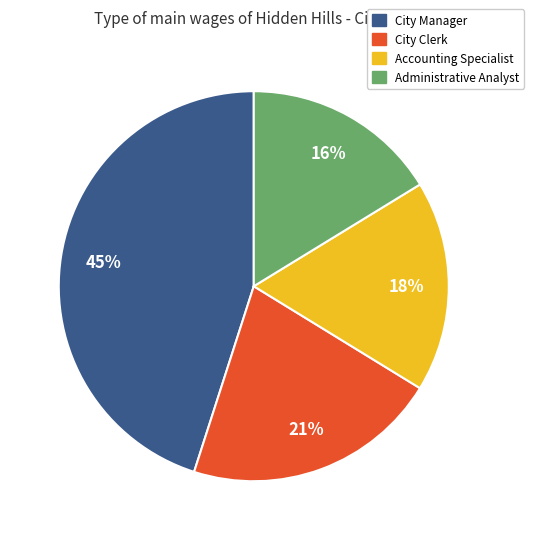

True or false: City Clerk accounts for 9% of the total.

False